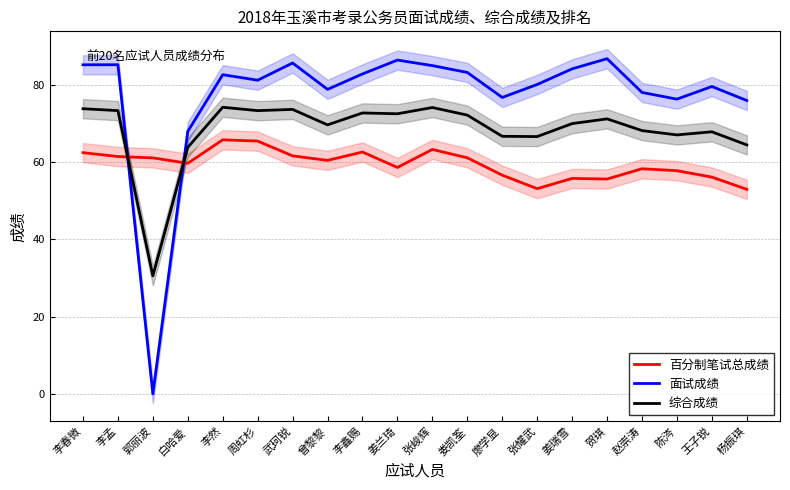

How many intersections are there between 百分制笔试总成绩 and 面试成绩?

2